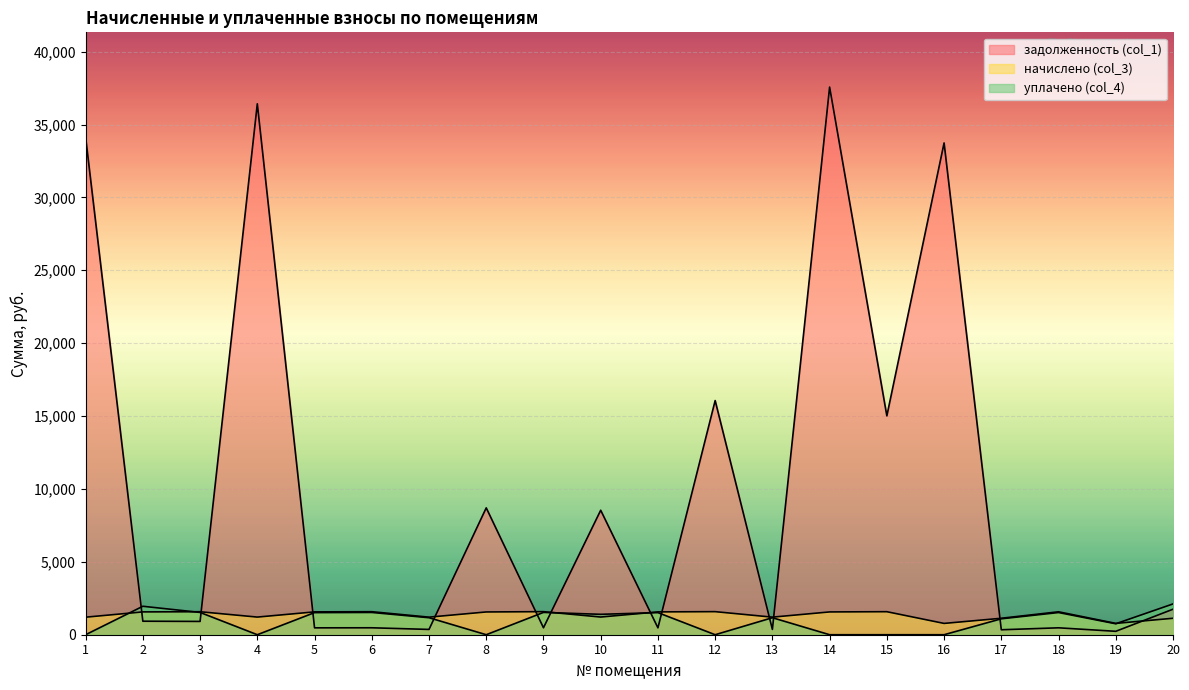

What is the difference between the maximum and minimum values in the начислено (col_3) series?

806.9